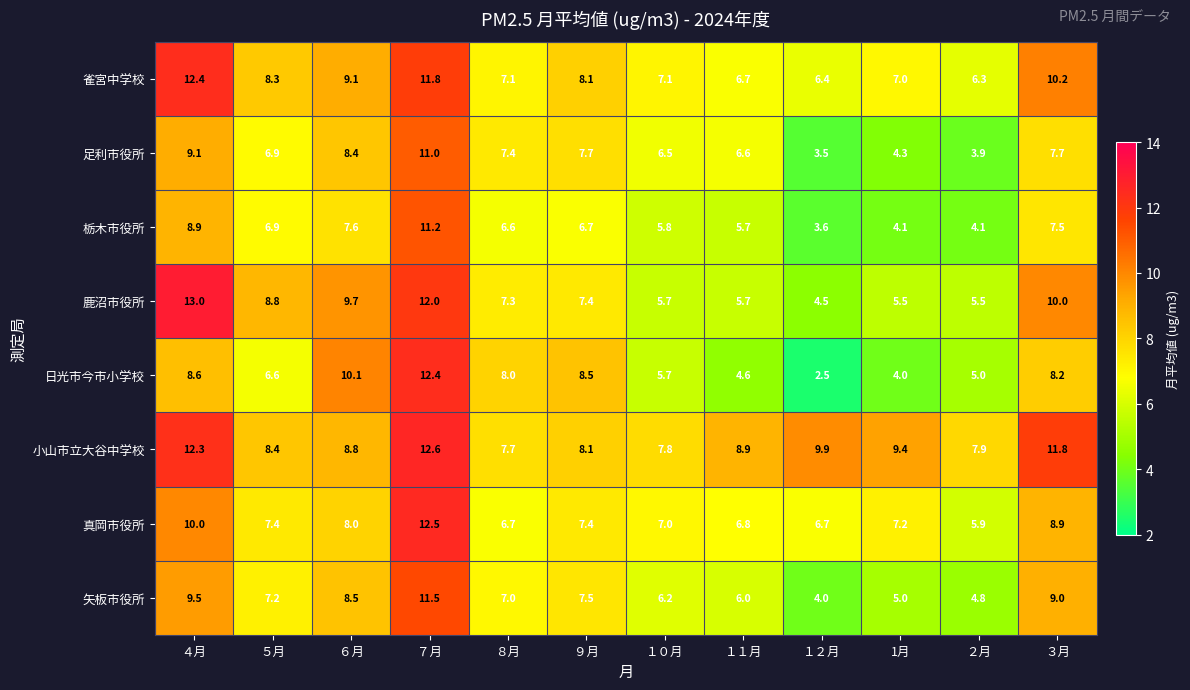

Which series has the largest total across all categories?

小山市立大谷中学校